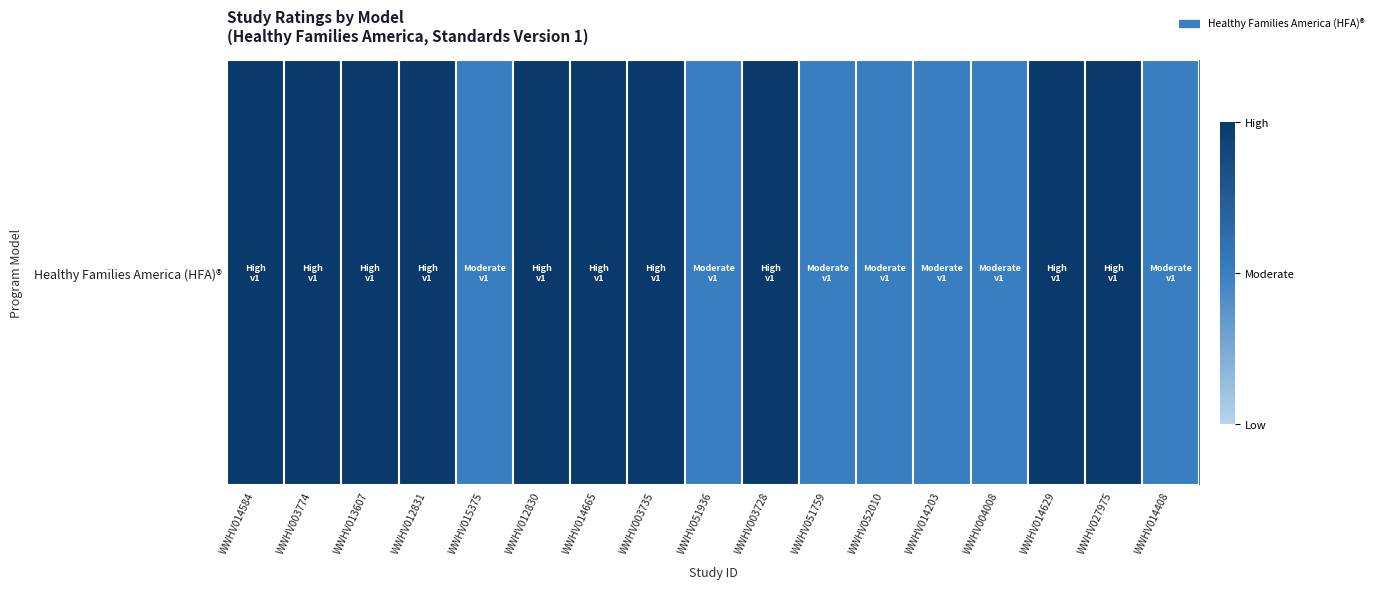

What is the change in value from WWHV003774 to WWHV015375?

-1